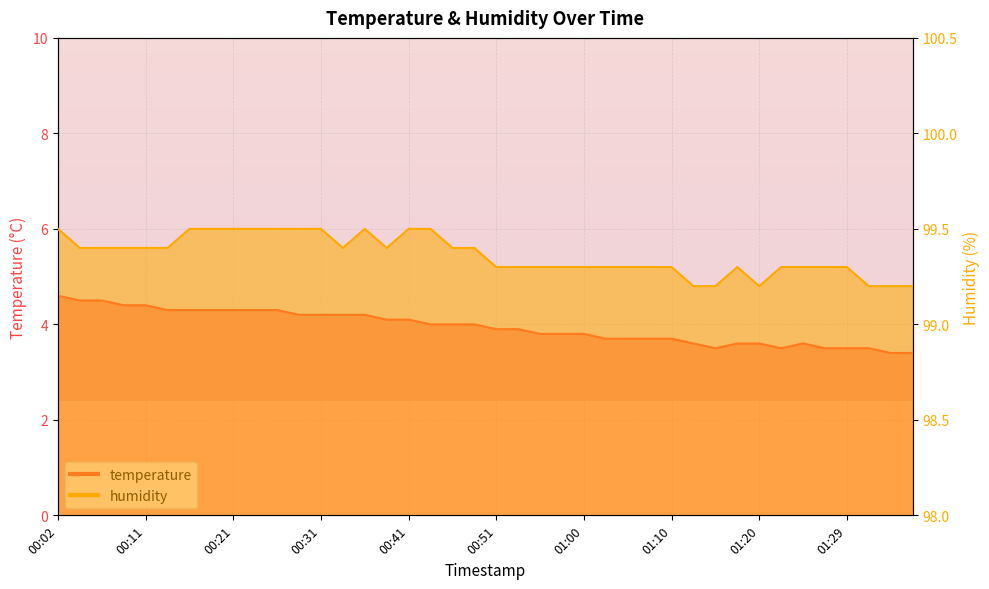

How many lines are shown in the chart?

2